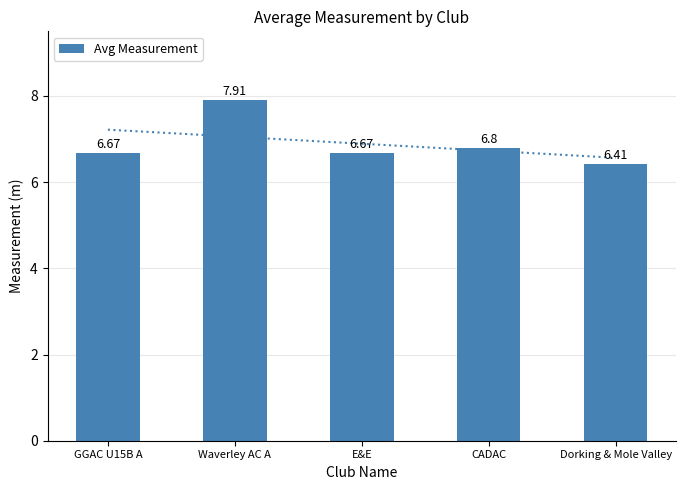

Rank the categories by value from highest to lowest.

Waverley AC A, CADAC, GGAC U15B A, E&E, Dorking & Mole Valley